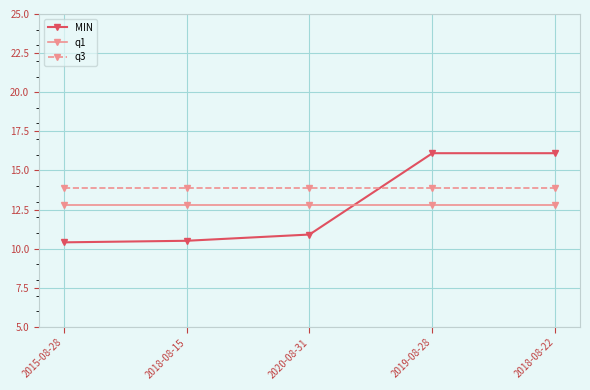

What are all the series names shown in the legend?

MIN, q1, q3